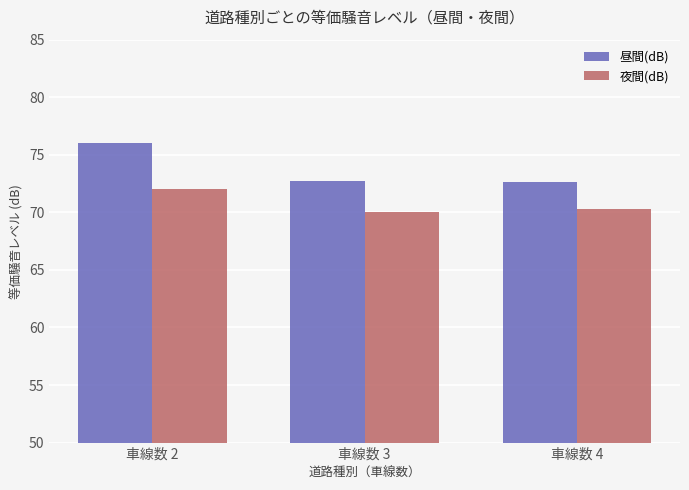

What are all the series names shown in the legend?

昼間(dB), 夜間(dB)